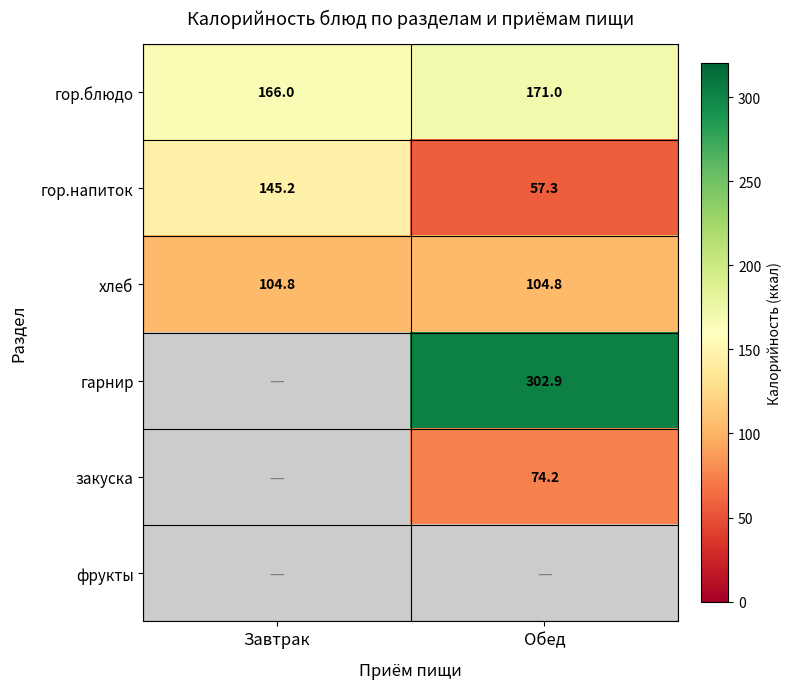

At how many categories does at least one series exceed 293?

1